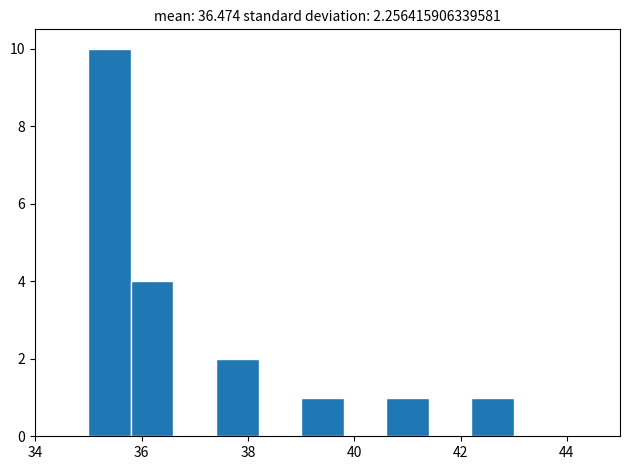

Over which range of the x-axis is the bar tallest?

35.0 to 35.8